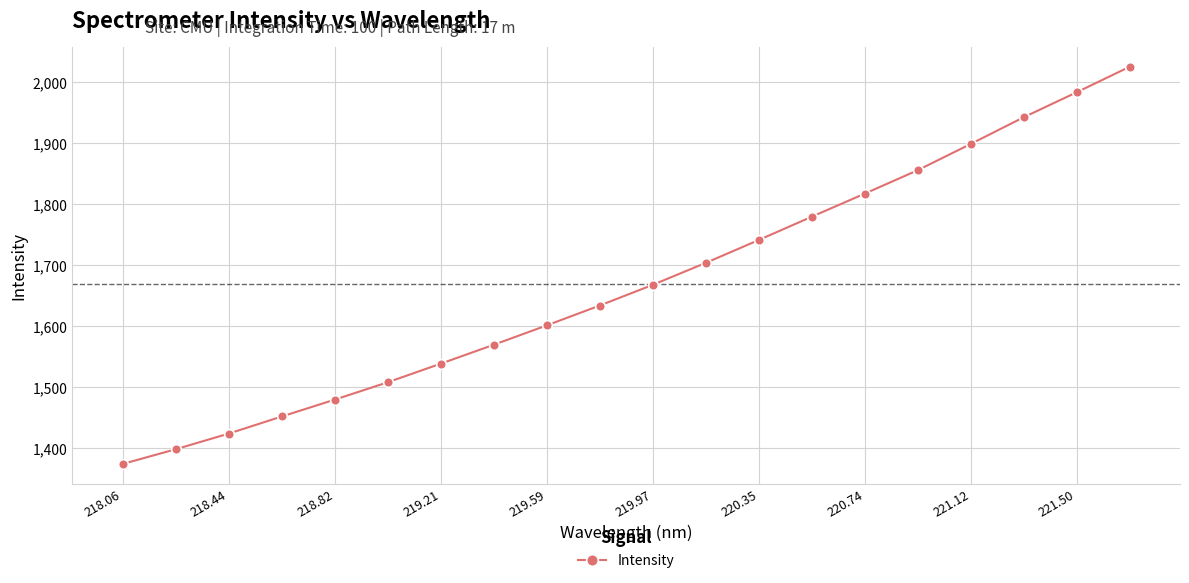

What is the difference between the maximum and minimum values?

651.3